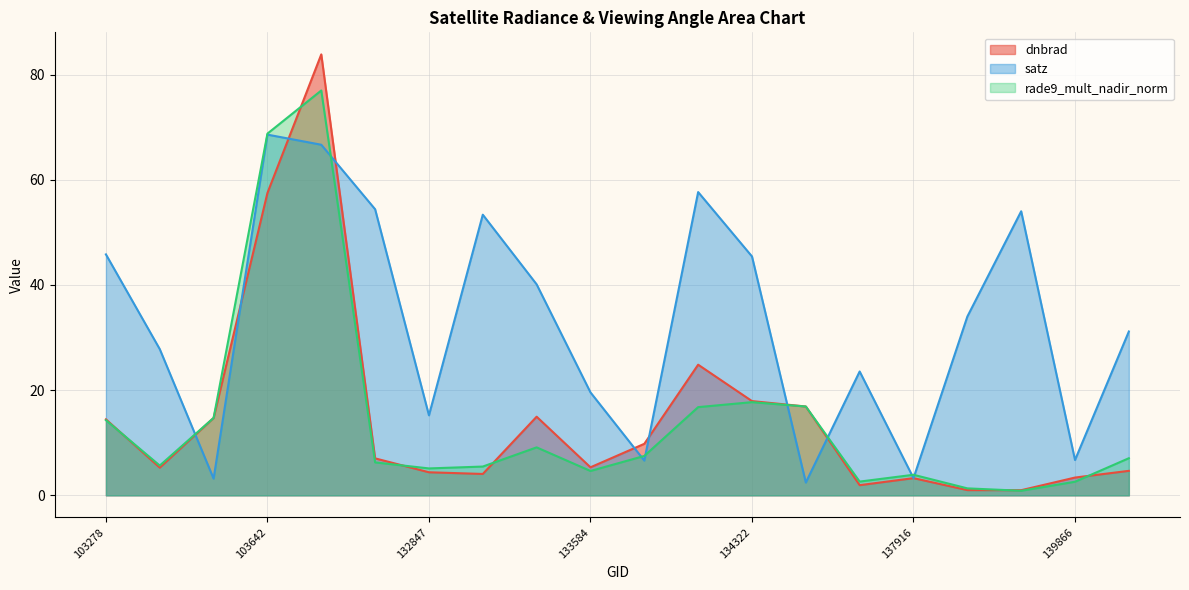

Reading left to right, transcribe all the data shown in this chart.

dnbrad: 103278=14.5	103396=5.3	103515=14.7	103642=57.5	103988=83.8	104471=7.0	132847=4.4	133209=4.1	133404=15.0	133584=5.3	133762=9.8	134138=24.8	134322=17.9	134687=16.9	137903=1.9	137916=3.3	138492=1.0	139283=1.0	139866=3.4	140059=4.7
satz: 103278=45.8	103396=27.8	103515=3.2	103642=68.6	103988=66.7	104471=54.4	132847=15.2	133209=53.4	133404=40.1	133584=19.6	133762=6.6	134138=57.7	134322=45.4	134687=2.4	137903=23.6	137916=3.3	138492=34.0	139283=54.0	139866=6.7	140059=31.2
rade9_mult_nadir_norm: 103278=14.3	103396=5.7	103515=14.7	103642=68.8	103988=77.0	104471=6.3	132847=5.1	133209=5.5	133404=9.1	133584=4.6	133762=7.5	134138=16.8	134322=17.7	134687=16.9	137903=2.6	137916=3.9	138492=1.3	139283=0.9	139866=2.6	140059=7.1